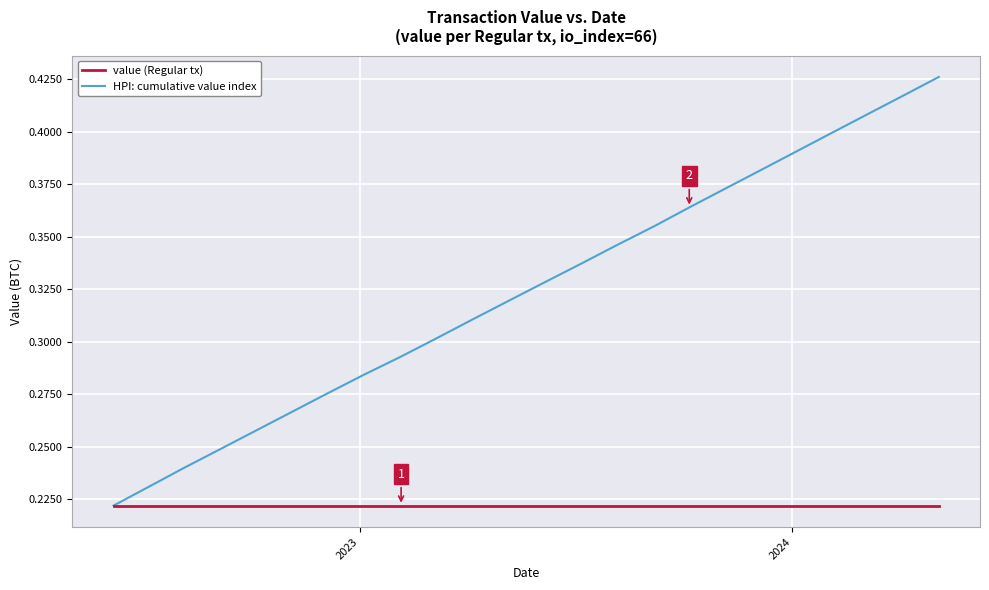

Does the chart have visible grid lines?

Yes